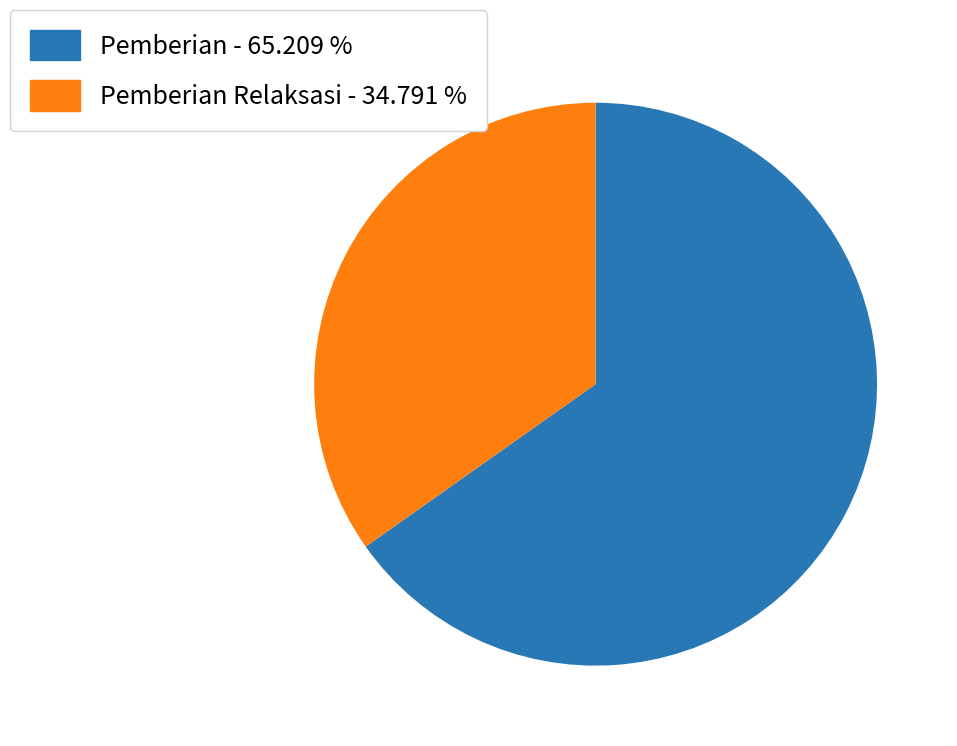

Combined, do Pemberian - 65.209 % and Pemberian Relaksasi - 34.791 % account for over 50%?

Yes